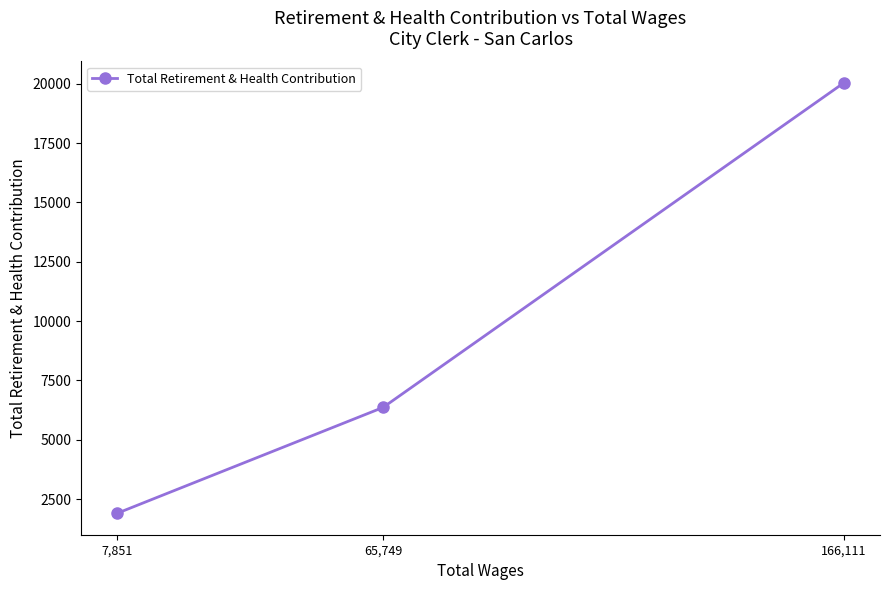

What is the label of the 2nd point from the right?

65,749